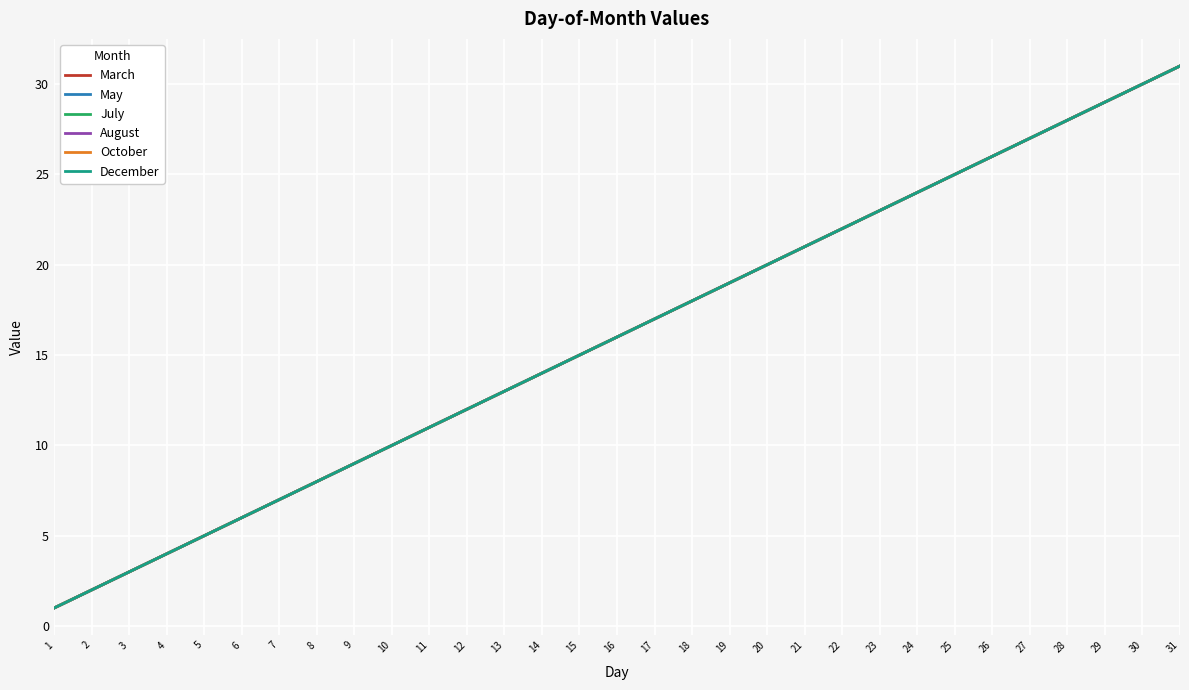

True or false: May has a value of 8 at 8.

True